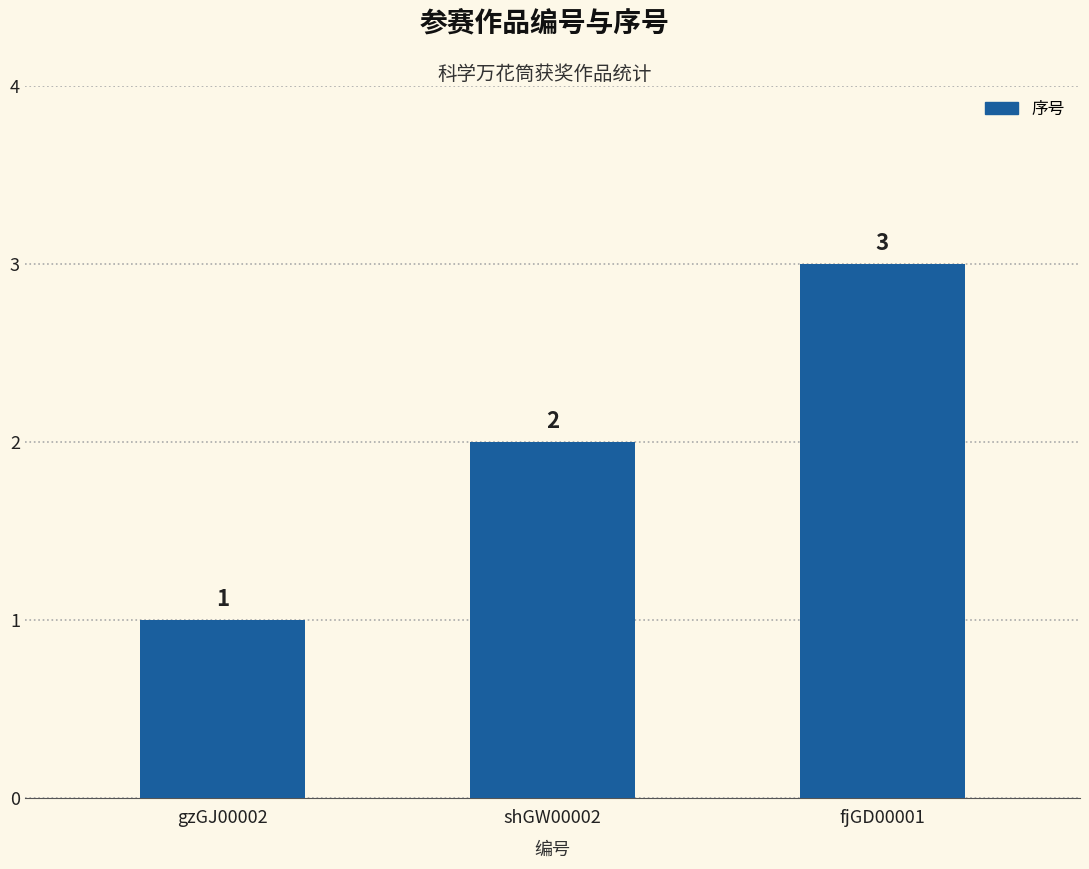

Rank the categories by value from lowest to highest.

gzGJ00002, shGW00002, fjGD00001